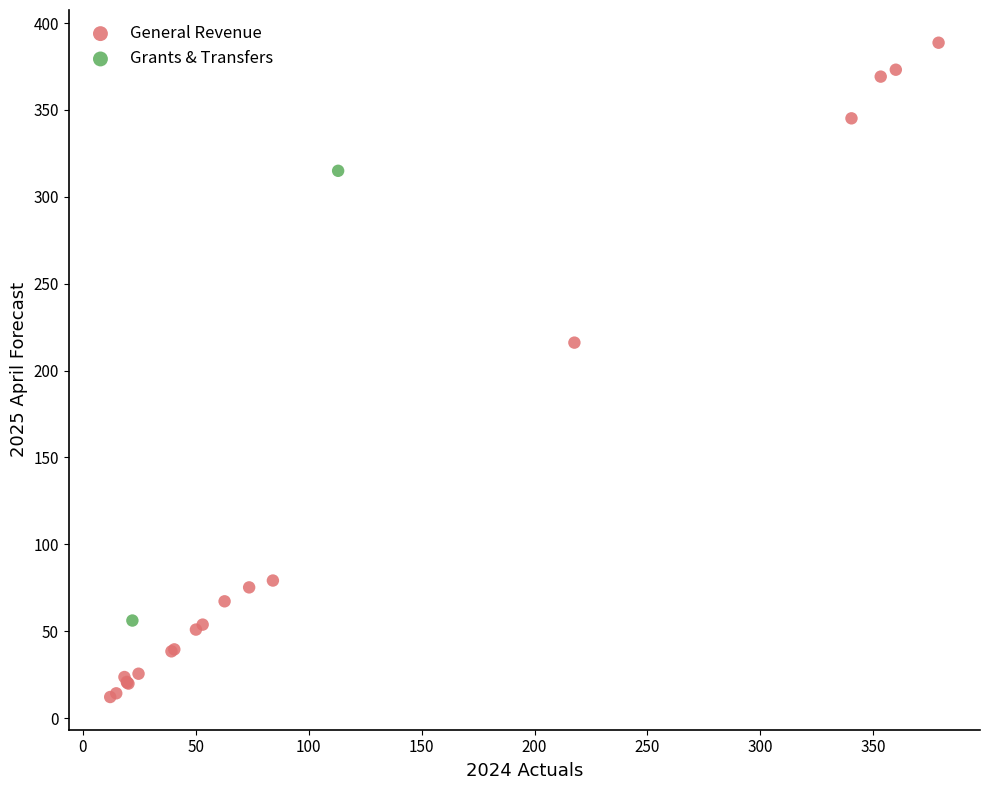

Which series has the largest Y range (max minus min)?

General Revenue